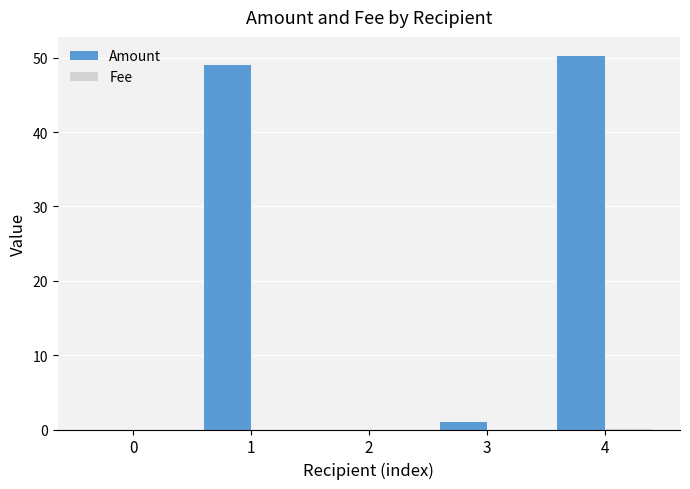

Are the bars horizontal?

No